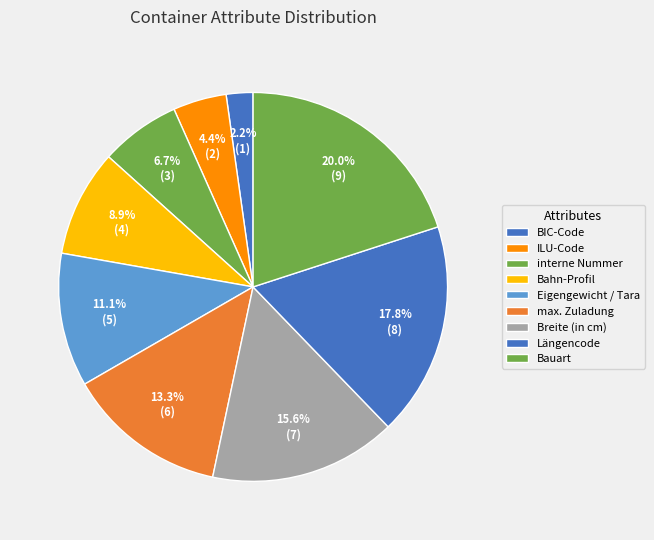

Do max. Zuladung and Breite (in cm) together represent more than half of the pie?

No